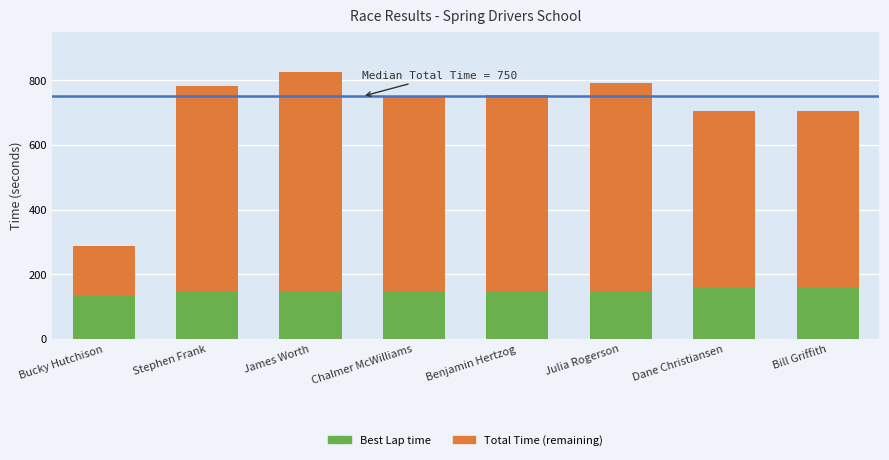

Is it true that Best Lap time equals 144.2 at James Worth?

True